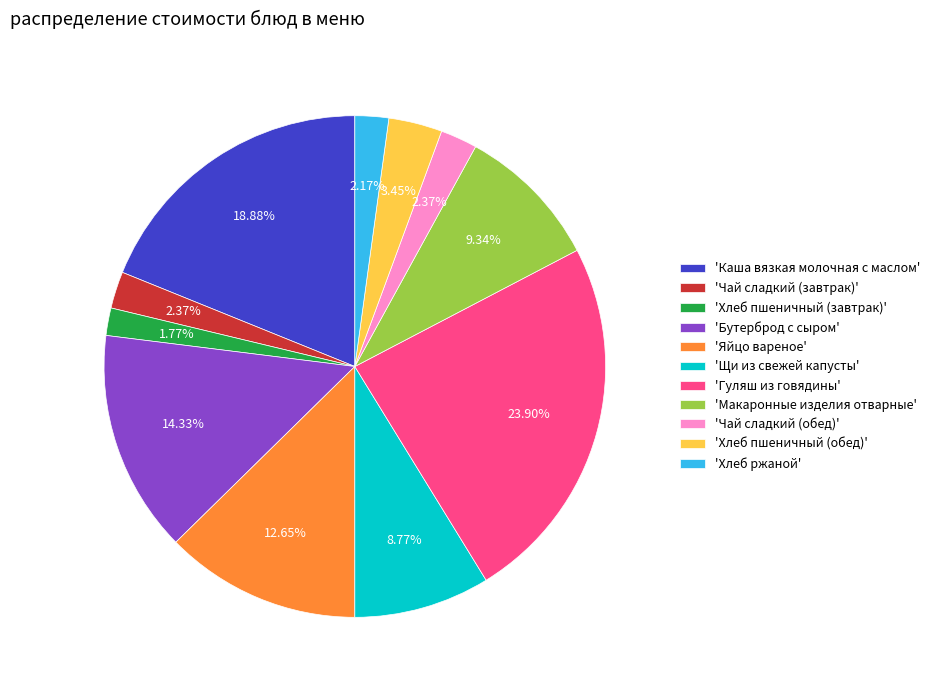

What is the largest slice in the pie chart?

'Гуляш из говядины'